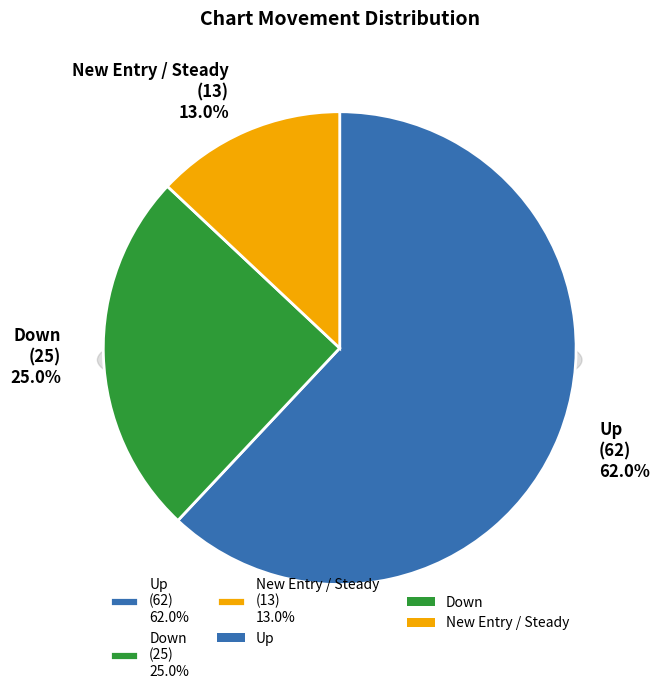

Is it true that down is 25% of the pie?

True